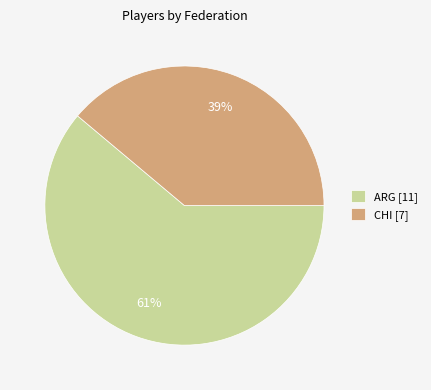

Is it true that CHI is 46% of the pie?

False